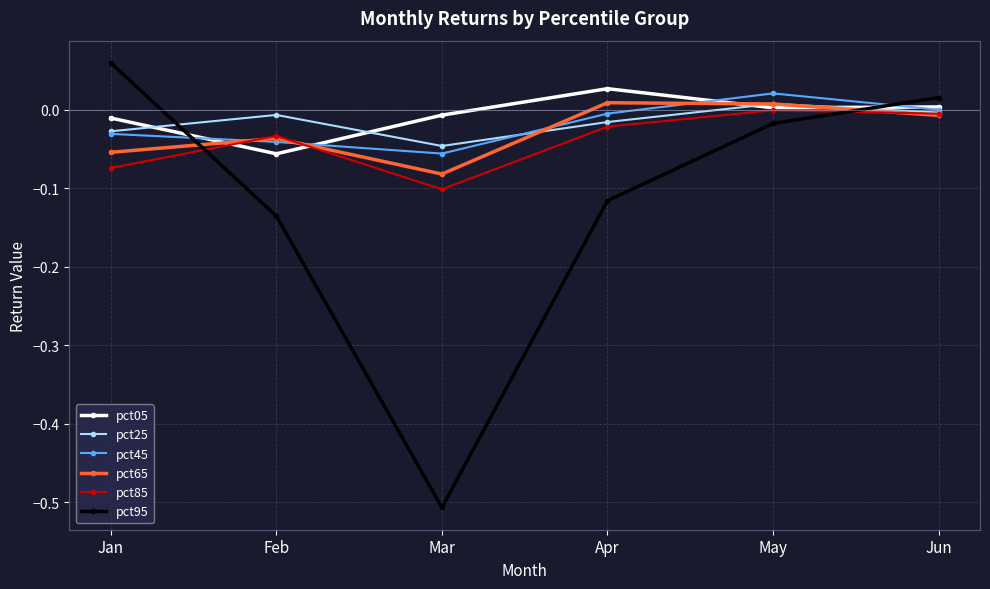

Between which two adjacent categories do pct95 and pct05 first intersect?

Jan and Feb